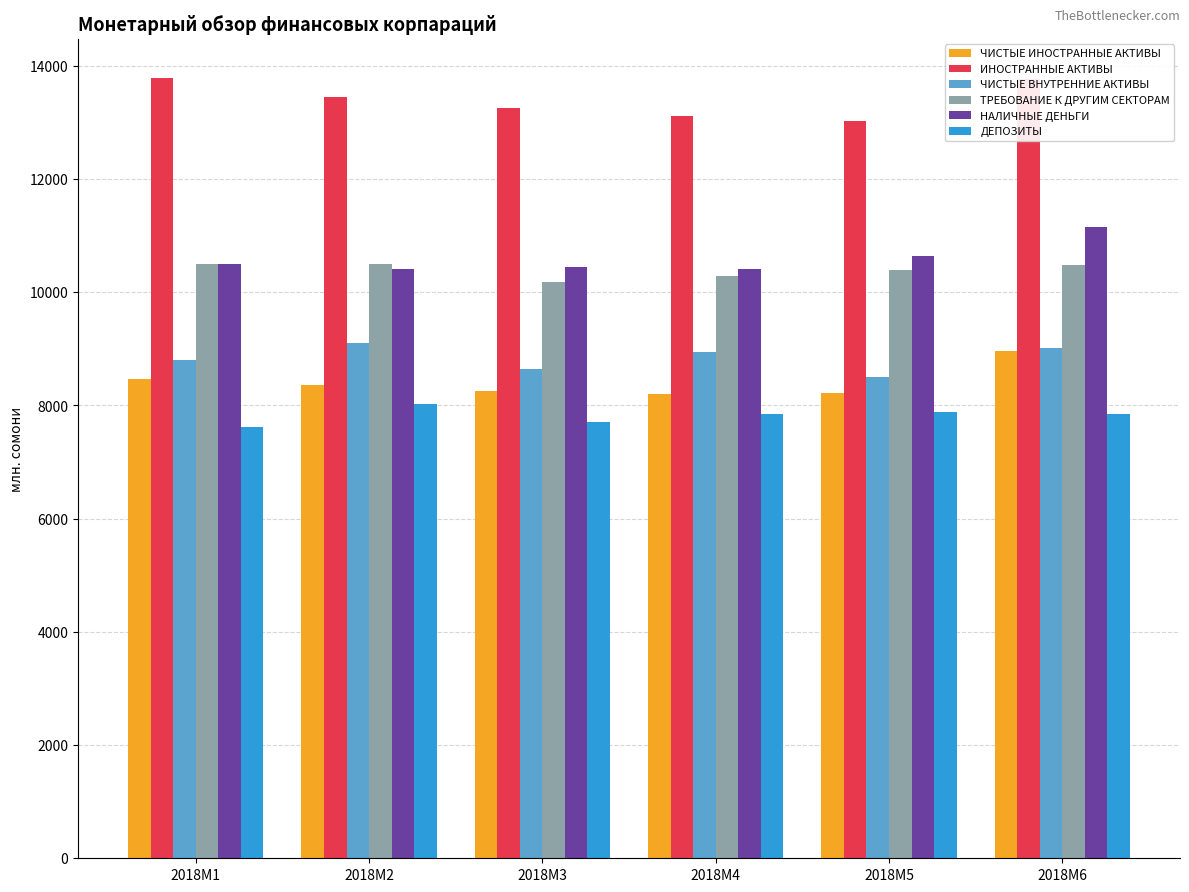

Between 2018M2 and 2018M4, which series saw the biggest shift?

ИНОСТРАННЫЕ АКТИВЫ